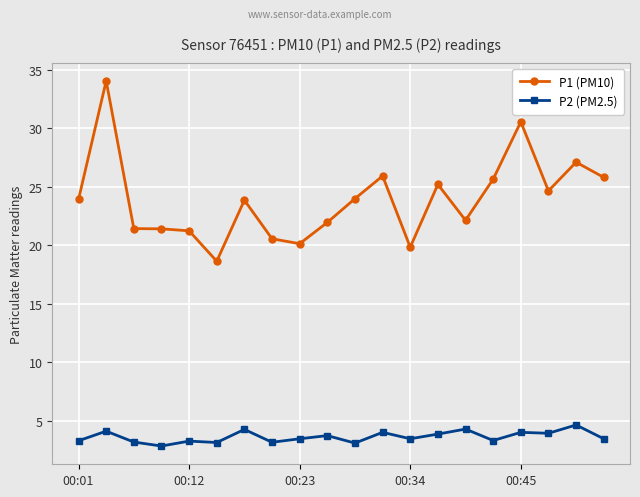

What is the value of the P2 (PM2.5) point at the 1st from the left?

3.3